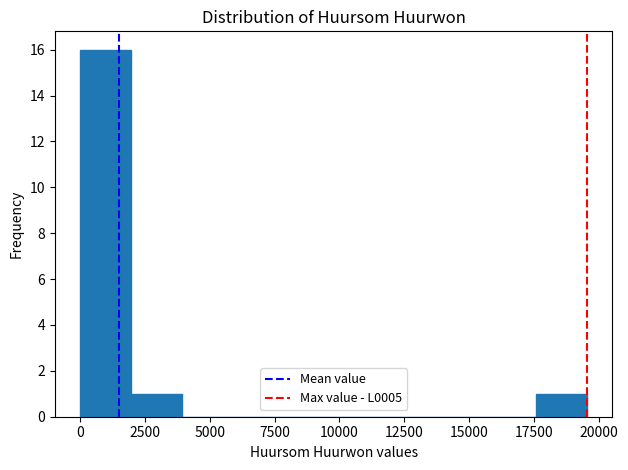

Around what value on the x-axis is the tallest bar? Give the approximate position of its centre, as read against the axis.

1000